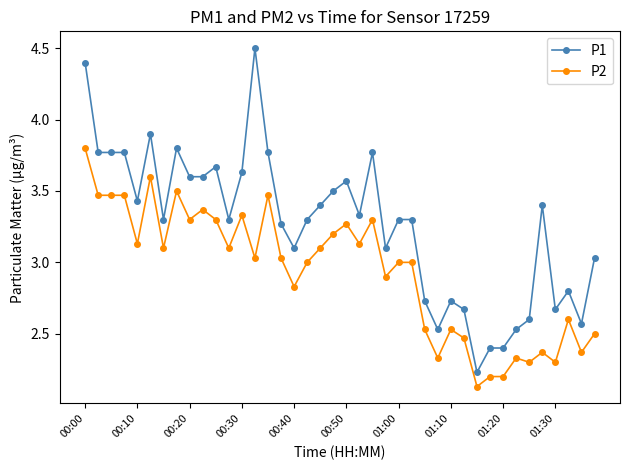

Rank the series by their maximum value, from highest to lowest.

P1, P2